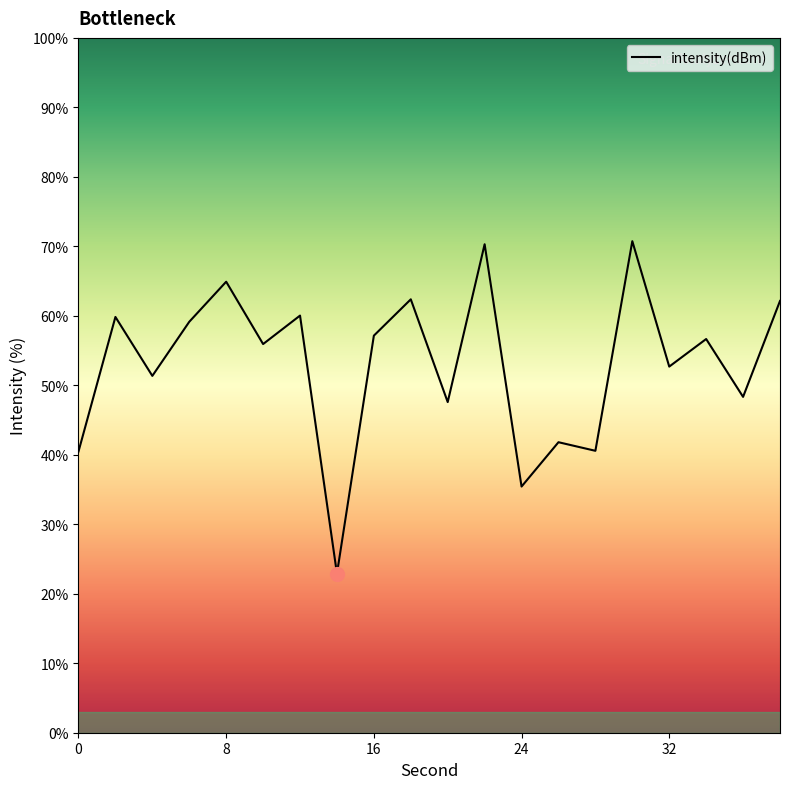

What is the greatest value displayed?

70.7